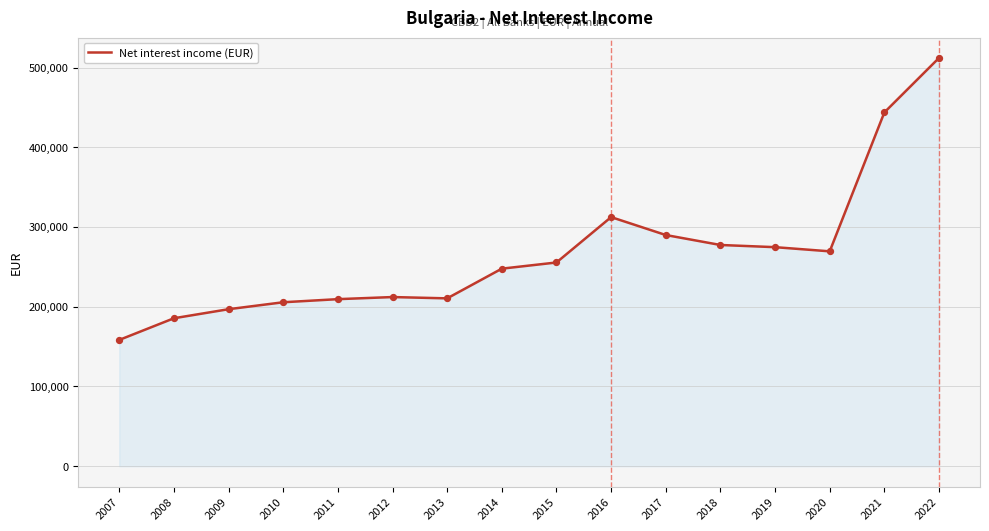

Between 2008 and 2018, which is larger?

2018